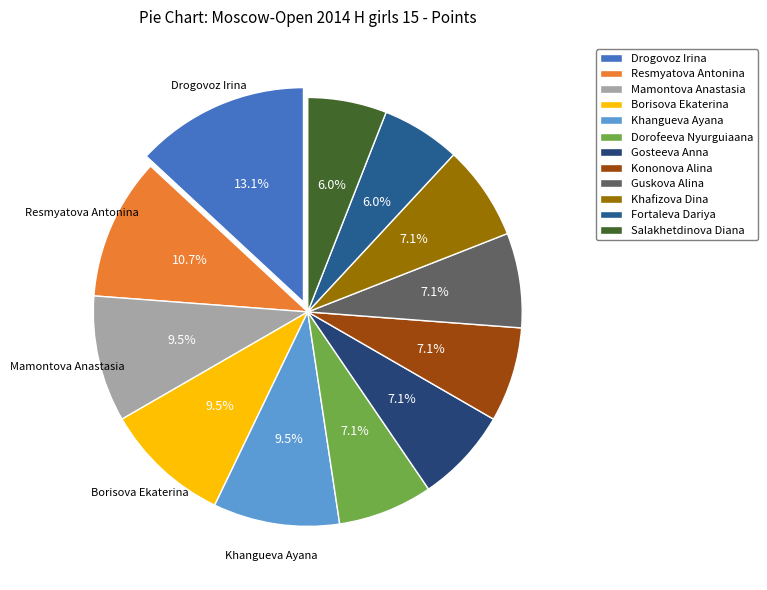

What is the smallest slice in the pie chart?

Fortaleva Dariya